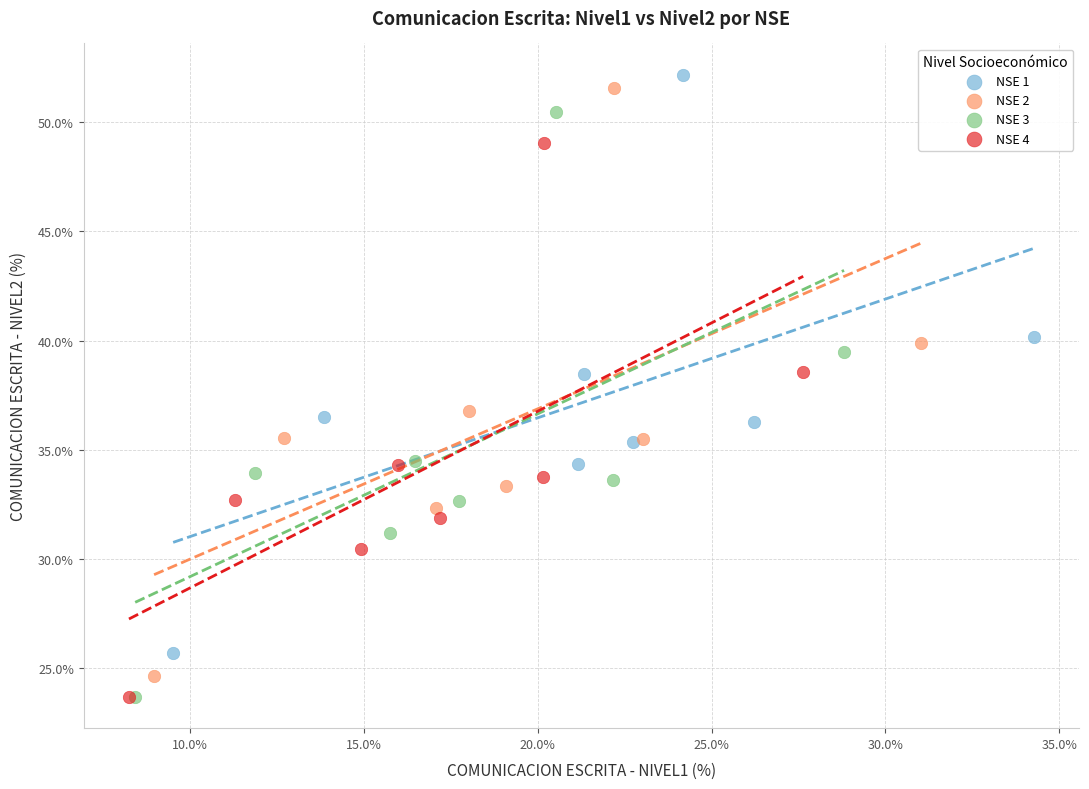

Which series has the widest spread of Y values?

NSE 2